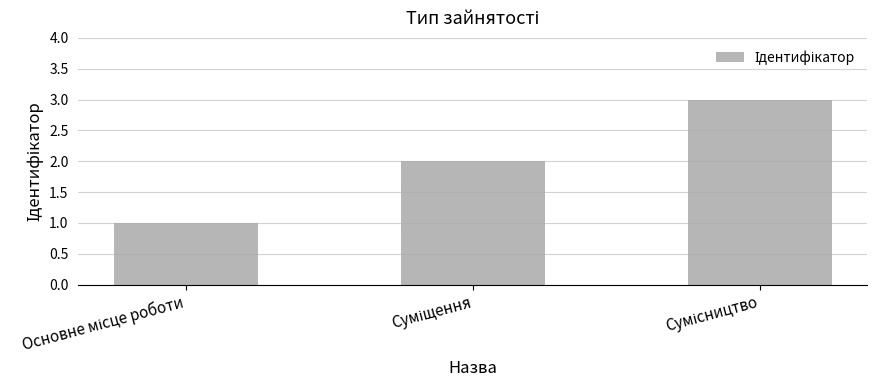

Are the bars horizontal?

No